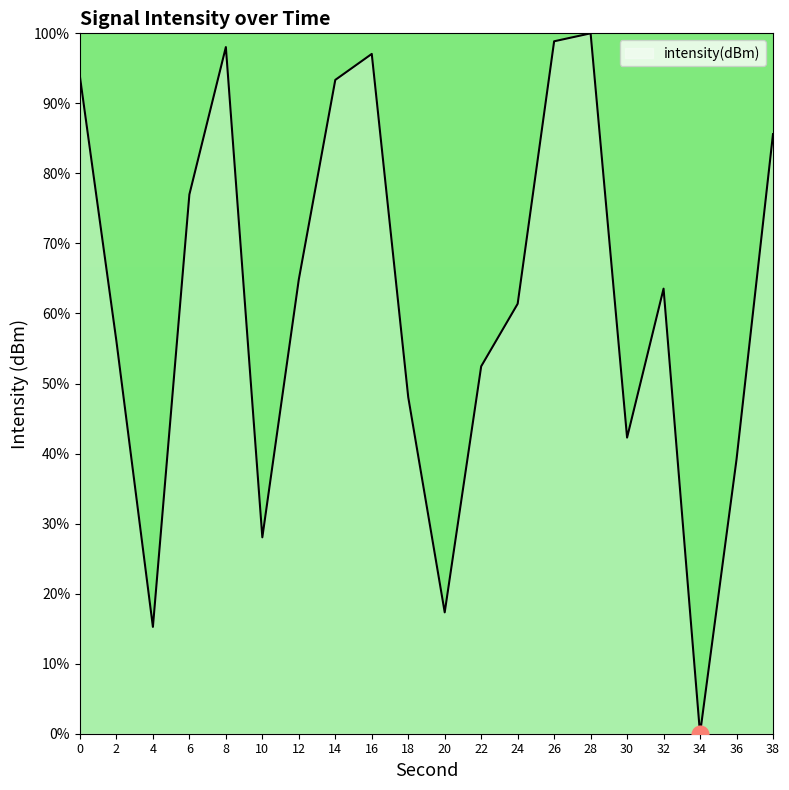

What is the change in value from 12 to 22?

-12.4